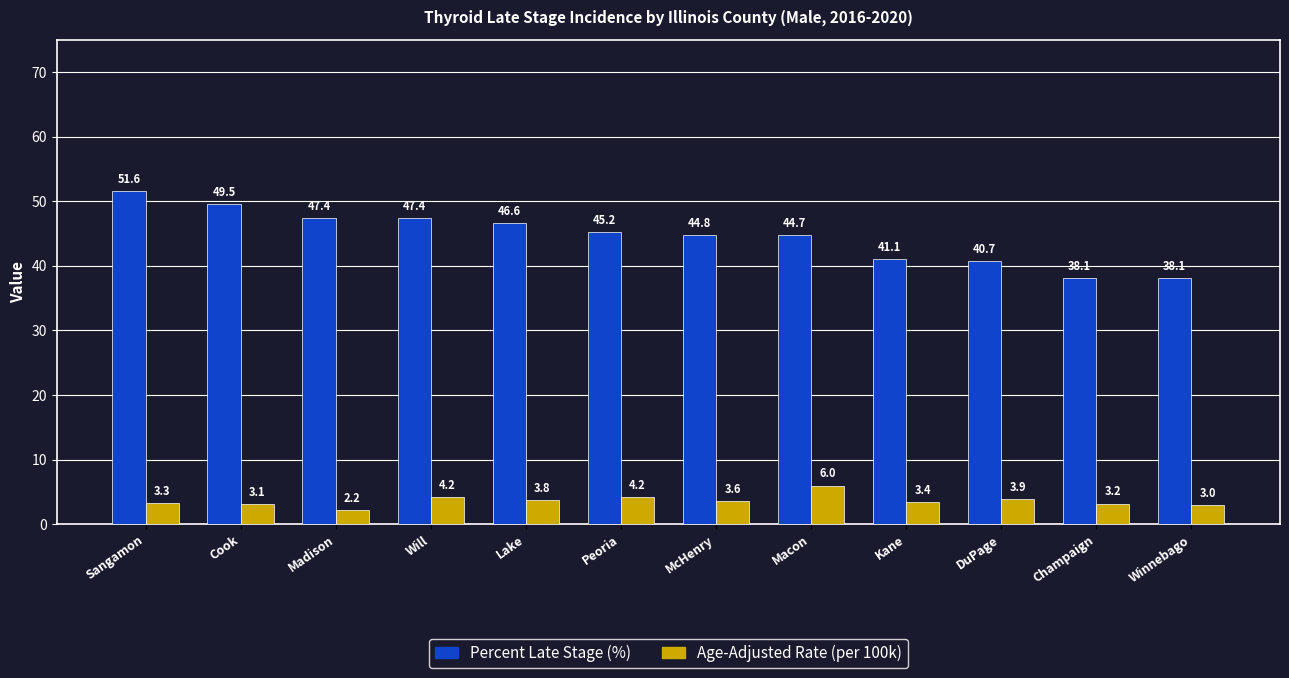

At which category is the sum across all series the highest?

Sangamon